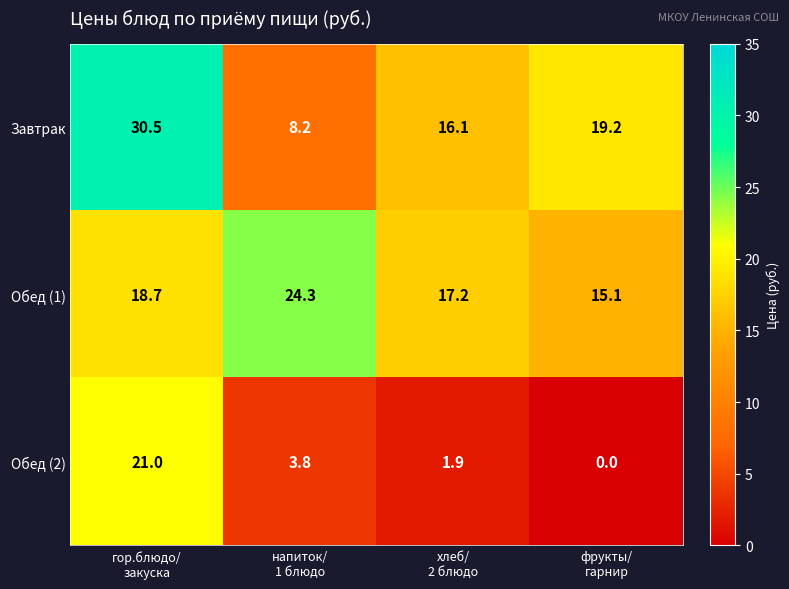

Which series has the largest total across all categories?

Обед (1)